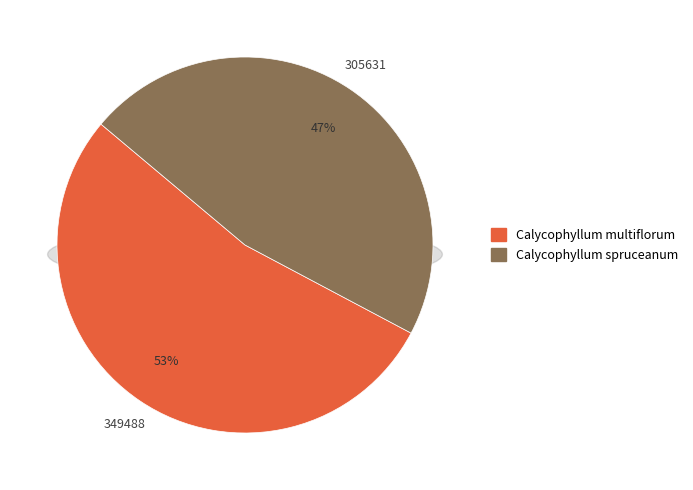

Is it true that Calycophyllum spruceanum is 47% of the pie?

True